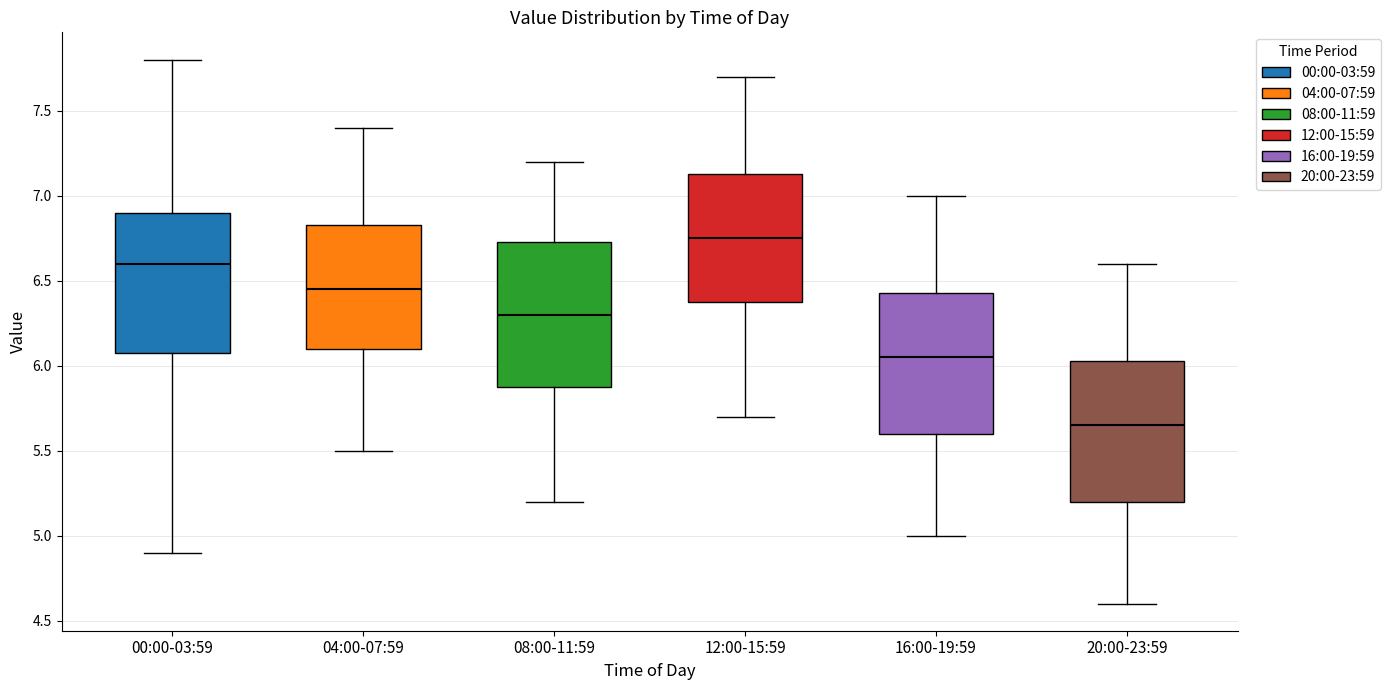

Which box has the lowest median line?

20:00-23:59